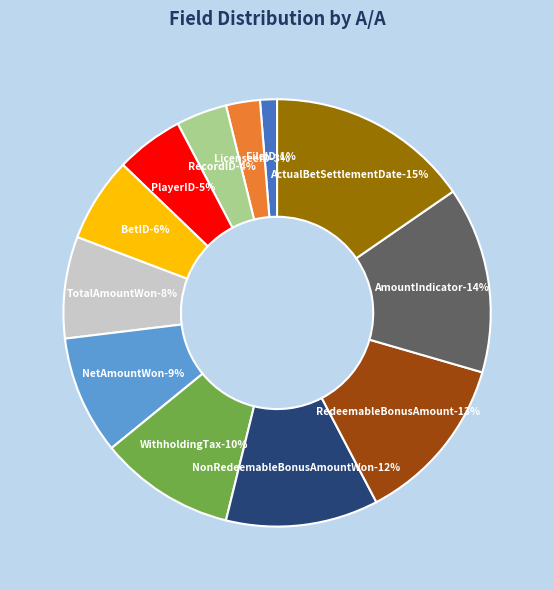

How many segments does this pie chart have?

12